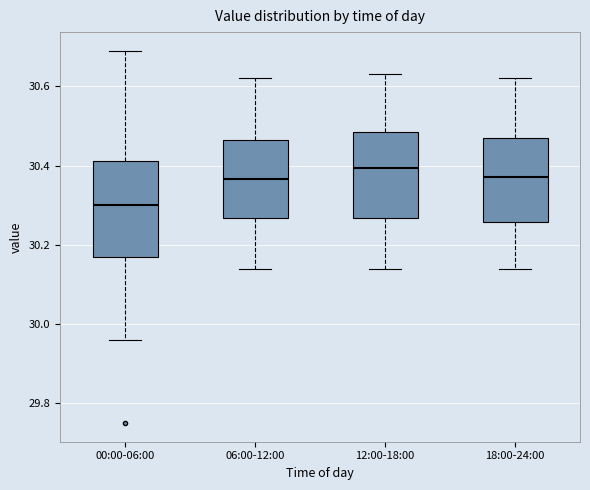

Reading left to right, transcribe this box plot: for each box, give where its median line is, the range the box spans, and where its two whiskers end, as read against the y-axis. The values are not printed on the chart, so give them approximately, as read against the axis.

00:00-06:00: median 30.30, box 30.18 to 30.42, whiskers 29.96 to 30.70
06:00-12:00: median 30.36, box 30.26 to 30.46, whiskers 30.14 to 30.62
12:00-18:00: median 30.40, box 30.26 to 30.48, whiskers 30.14 to 30.64
18:00-24:00: median 30.38, box 30.26 to 30.48, whiskers 30.14 to 30.62